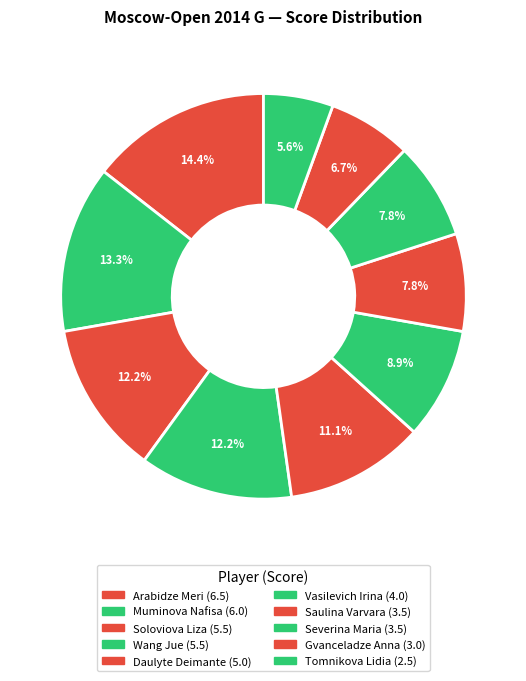

What is the change in value from Soloviova Liza to Tomnikova Lidia?

-3.0